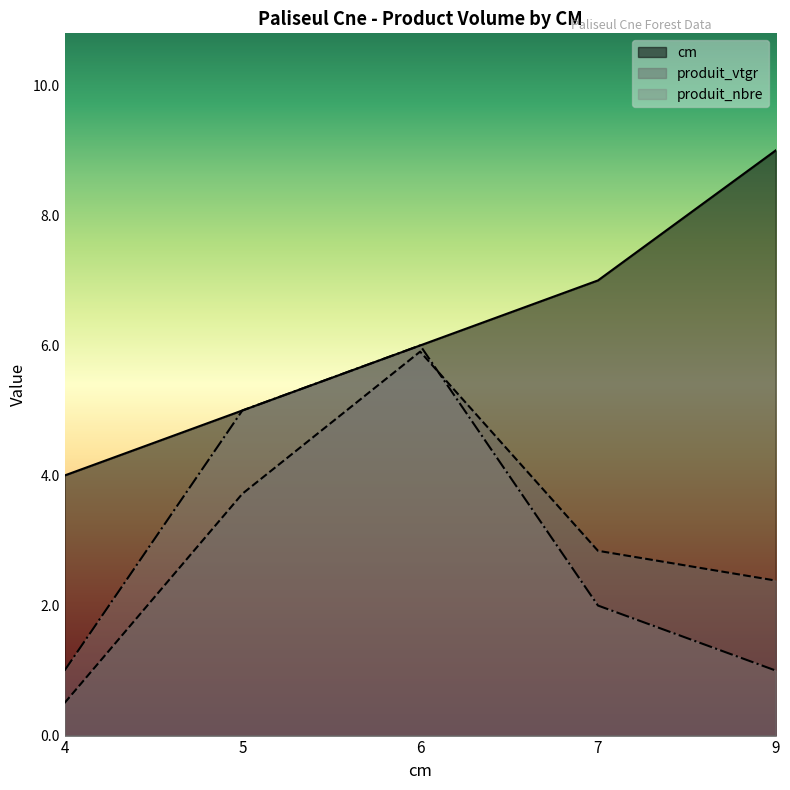

The cm series shows 6.0 at 6. True or false?

True